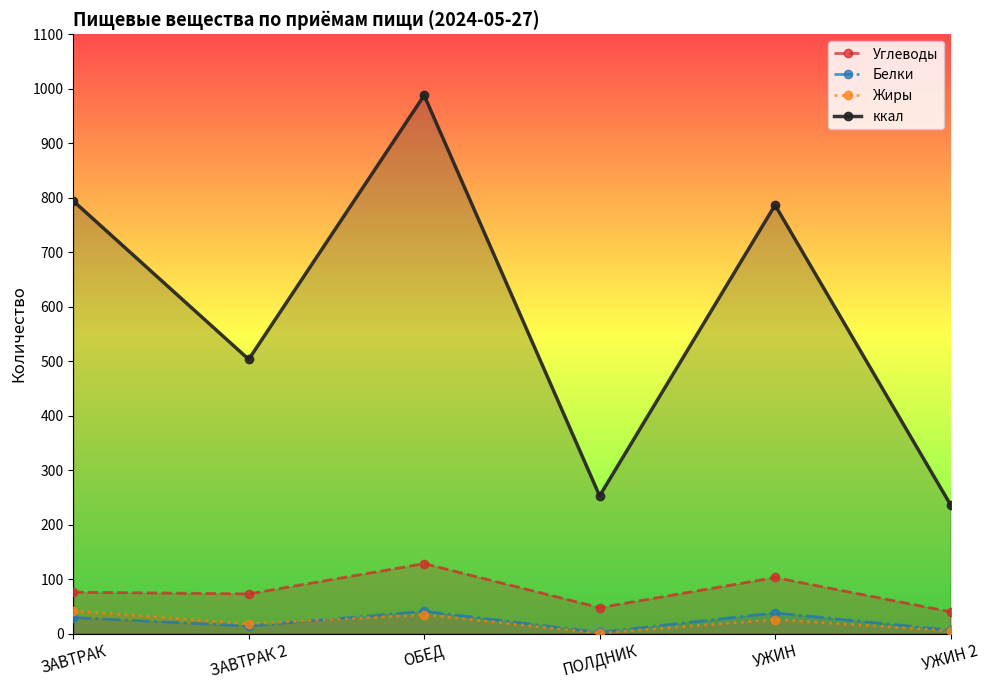

At which category does ккал reach its first local peak?

ОБЕД